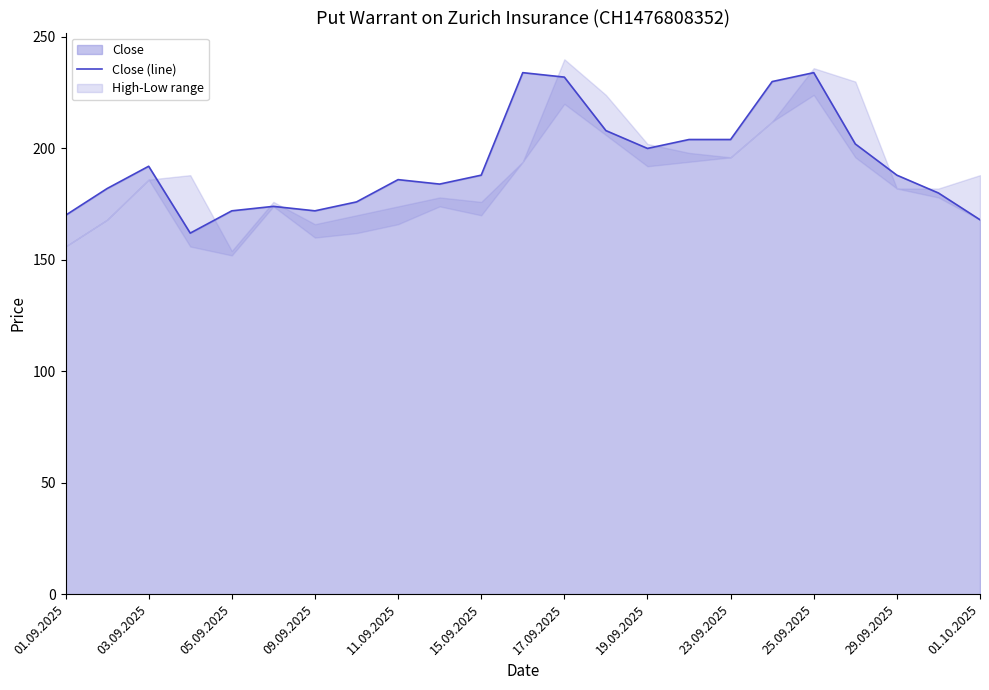

What is the lowest value of the Close (line) series?

162